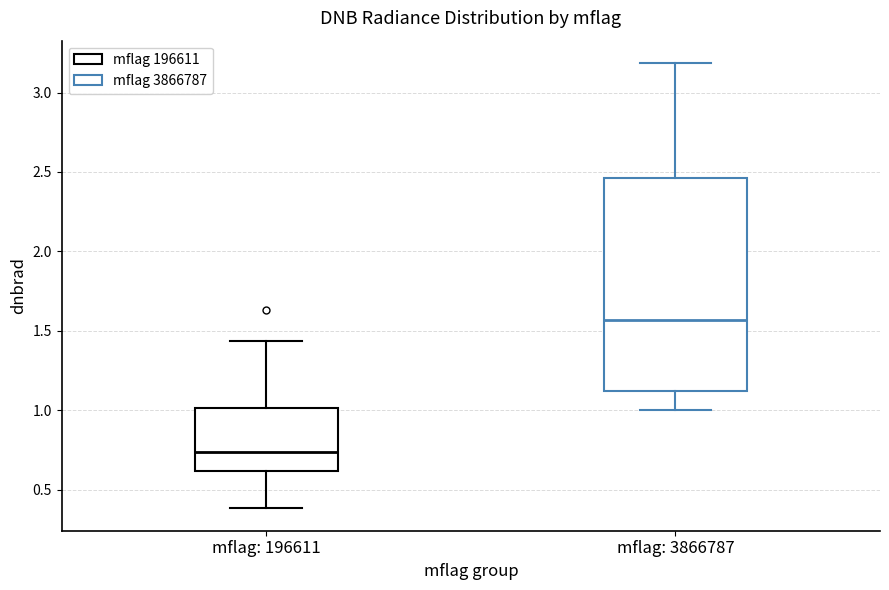

Reading left to right, transcribe this box plot: for each box, give where its median line is, the range the box spans, and where its two whiskers end, as read against the y-axis. The values are not printed on the chart, so give them approximately, as read against the axis.

mflag: 196611: median 0.75, box 0.60 to 1.00, whiskers 0.40 to 1.45
mflag: 3866787: median 1.55, box 1.10 to 2.45, whiskers 1.00 to 3.20